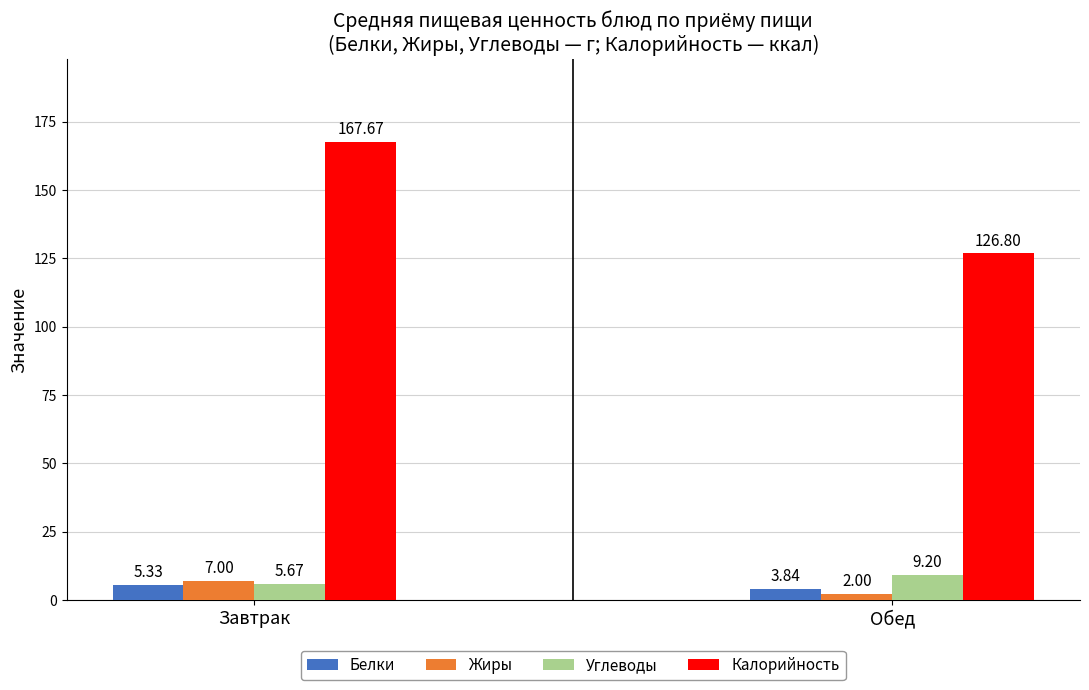

What is the total value across all series at Завтрак?

185.7